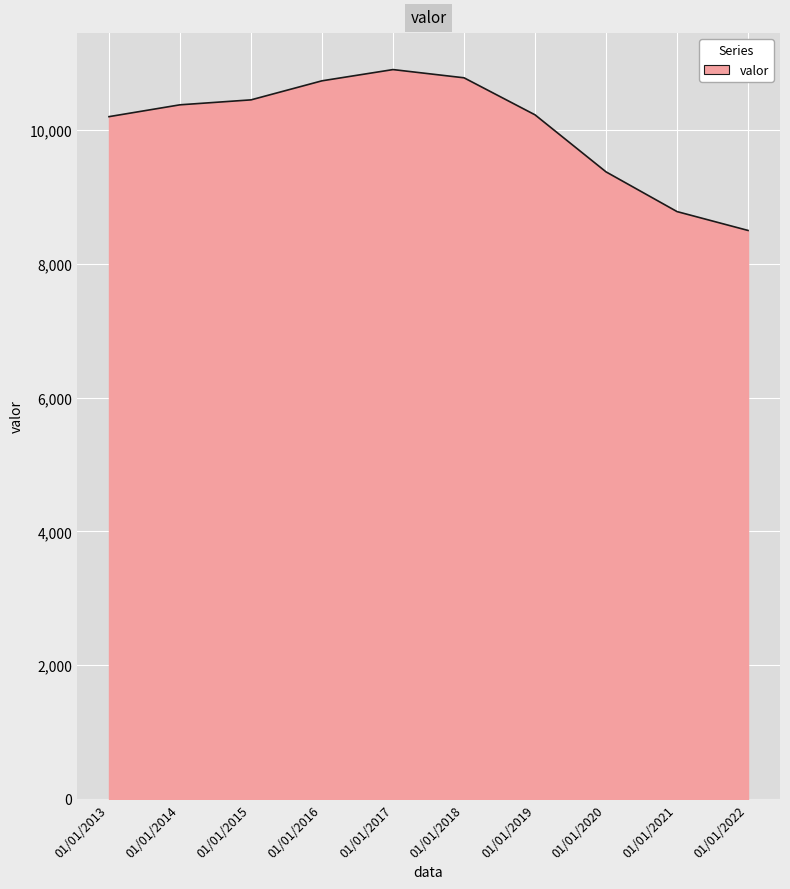

True or false: there are more than 2 points higher than both neighbors.

False